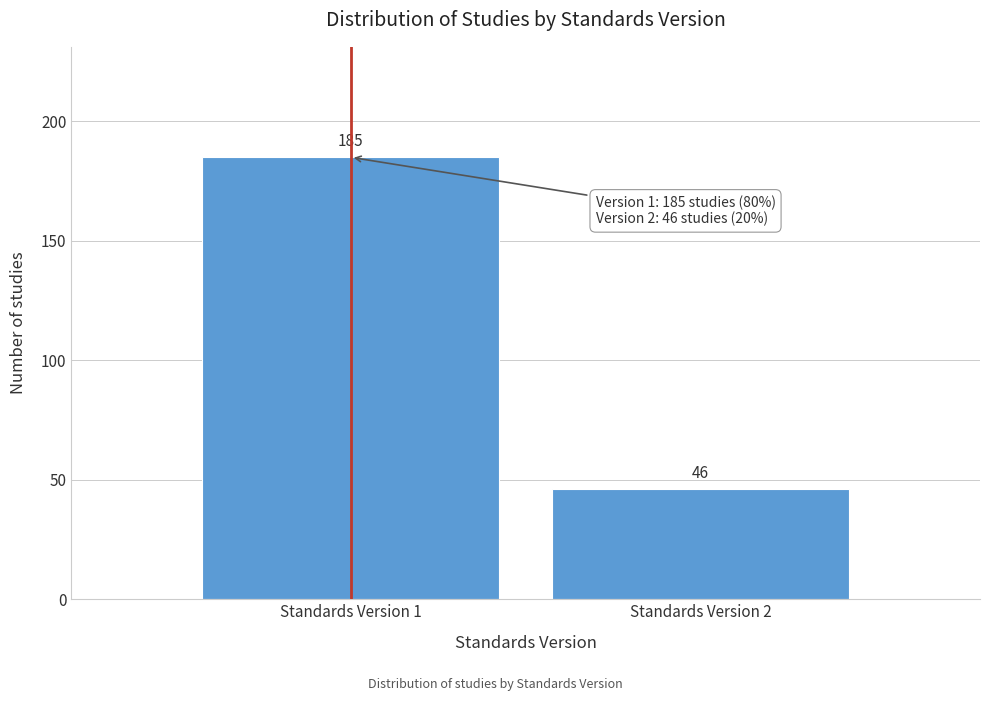

Reading left to right, what are all the values shown in this chart?

Standards Version 1=185	Standards Version 2=46